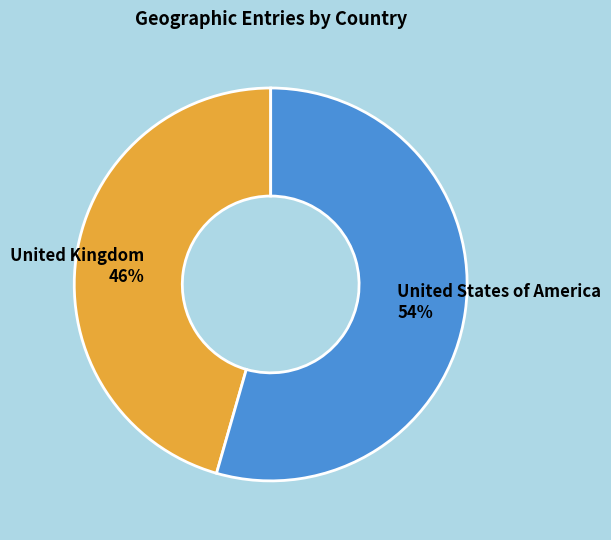

How many segments does this pie chart have?

2